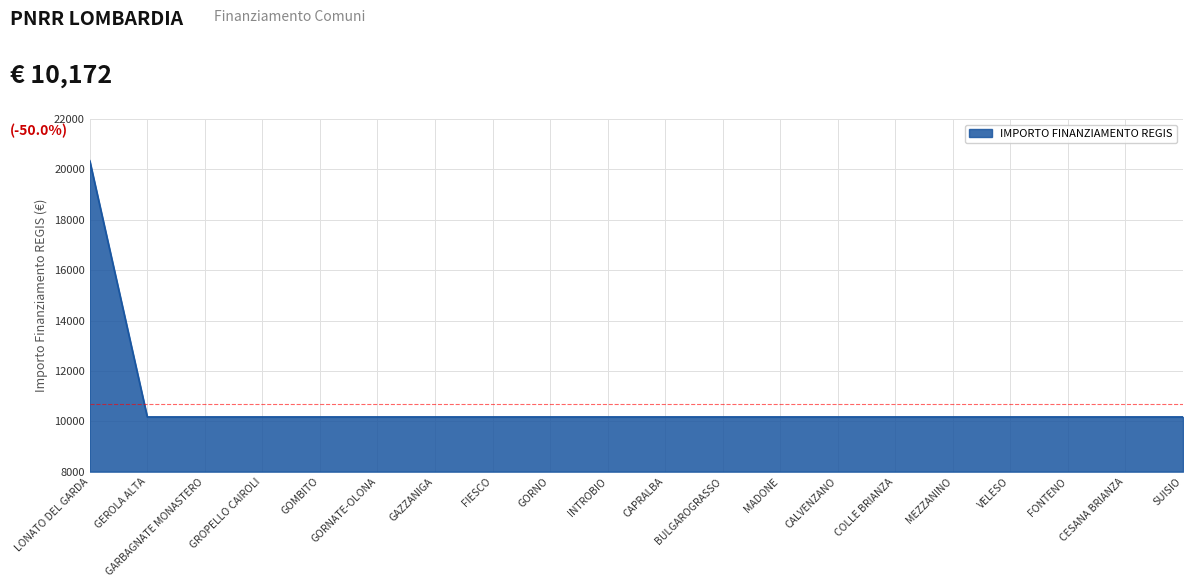

What is the smallest value displayed?

10172